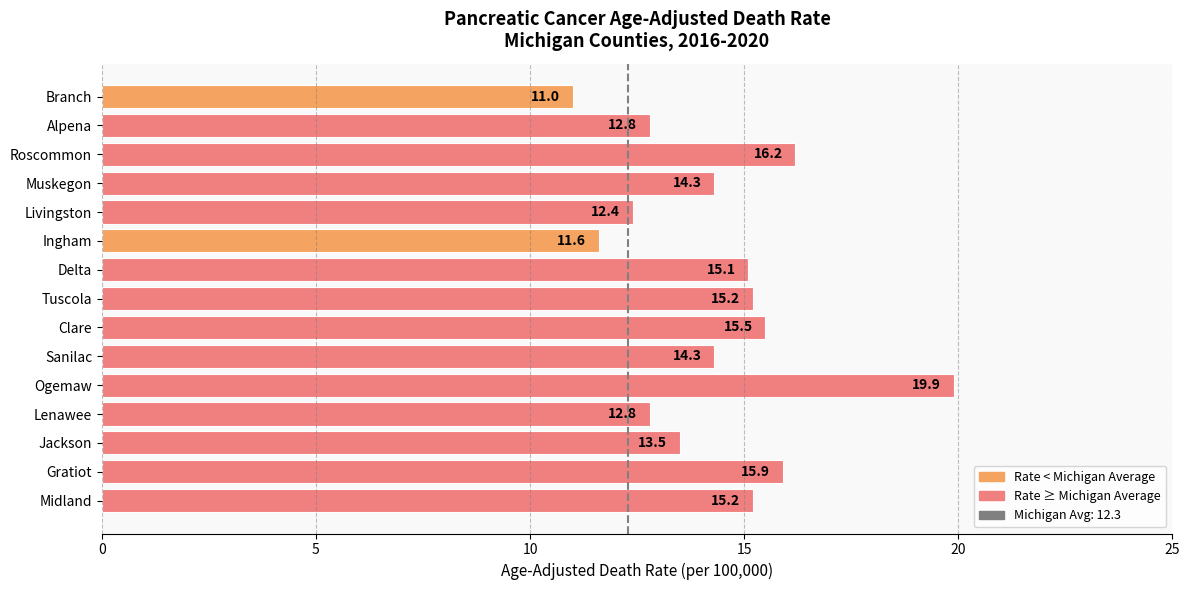

Reading bottom to top, extract all data points from this chart.

15.2	15.9	13.5	12.8	19.9	14.3	15.5	15.2	15.1	11.6	12.4	14.3	16.2	12.8	11.0